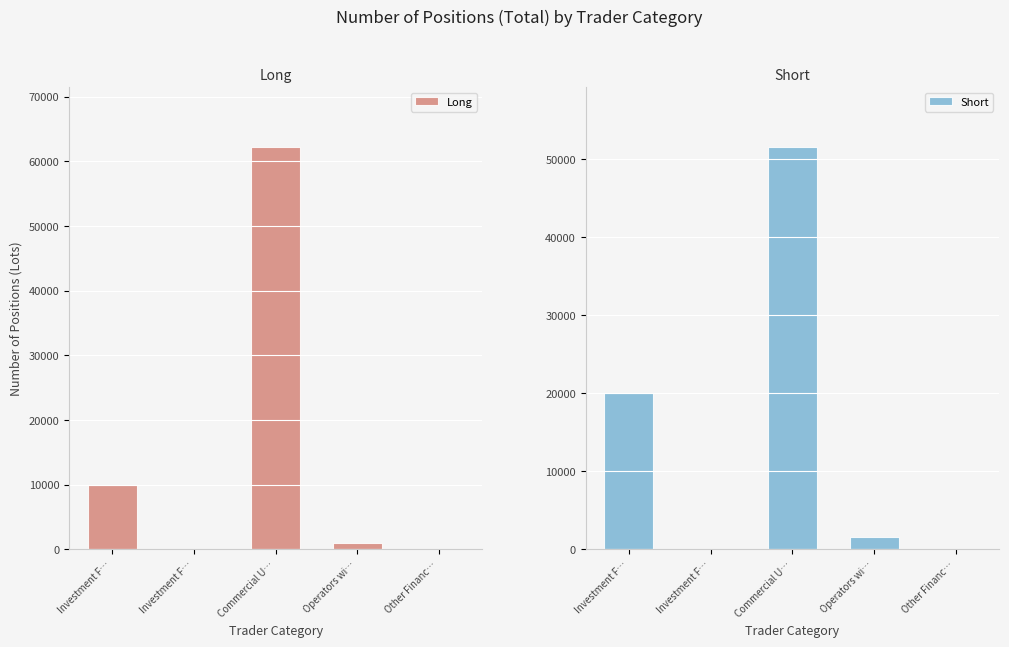

Rank the series by their maximum value, from highest to lowest.

Long, Short